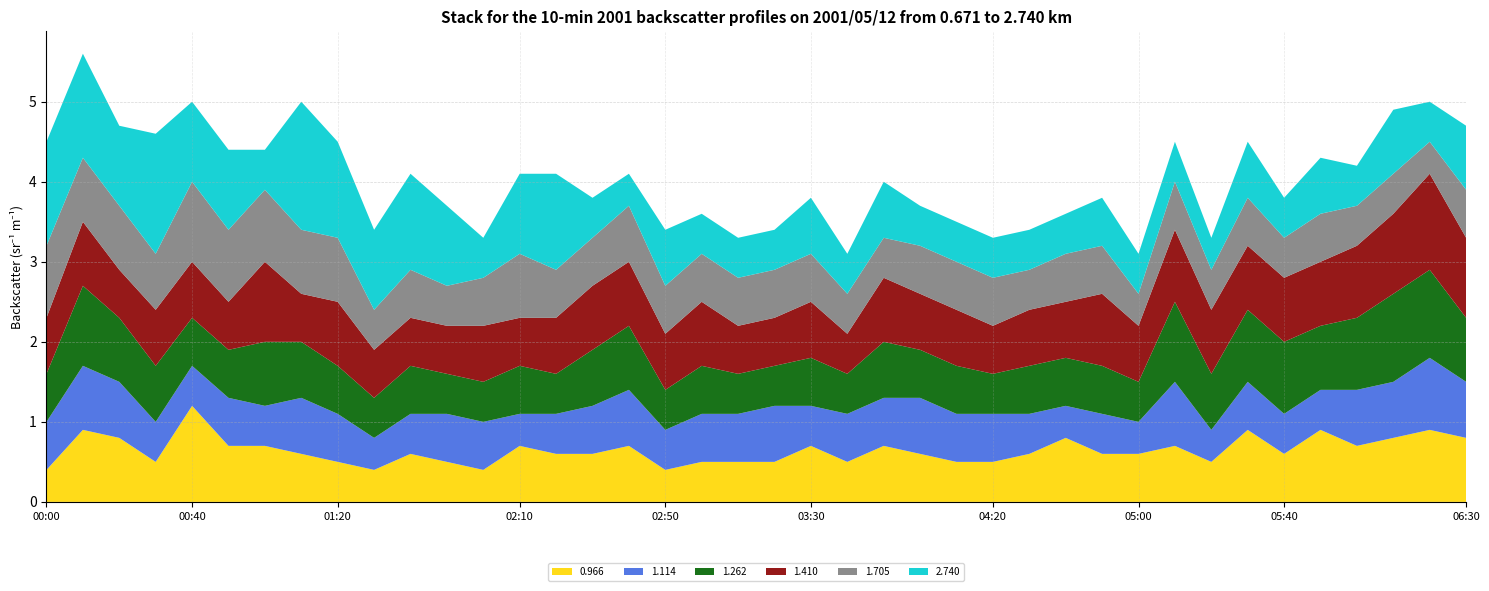

Reading left to right, list all the values displayed in this chart.

0.966: 00:00=0.4	00:10=0.9	00:20=0.8	00:30=0.5	00:40=1.2	00:50=0.7	01:00=0.7	01:10=0.6	01:20=0.5	01:30=0.4	01:40=0.6	01:50=0.5	02:00=0.4	02:10=0.7	02:20=0.6	02:30=0.6	02:40=0.7	02:50=0.4	03:00=0.5	03:10=0.5	03:20=0.5	03:30=0.7	03:40=0.5	03:50=0.7	04:00=0.6	04:10=0.5	04:20=0.5	04:30=0.6	04:40=0.8	04:50=0.6	05:00=0.6	05:10=0.7	05:20=0.5	05:30=0.9	05:40=0.6	05:50=0.9	06:00=0.7	06:10=0.8	06:20=0.9	06:30=0.8
1.114: 00:00=0.6	00:10=0.8	00:20=0.7	00:30=0.5	00:40=0.5	00:50=0.6	01:00=0.5	01:10=0.7	01:20=0.6	01:30=0.4	01:40=0.5	01:50=0.6	02:00=0.6	02:10=0.4	02:20=0.5	02:30=0.6	02:40=0.7	02:50=0.5	03:00=0.6	03:10=0.6	03:20=0.7	03:30=0.5	03:40=0.6	03:50=0.6	04:00=0.7	04:10=0.6	04:20=0.6	04:30=0.5	04:40=0.4	04:50=0.5	05:00=0.4	05:10=0.8	05:20=0.4	05:30=0.6	05:40=0.5	05:50=0.5	06:00=0.7	06:10=0.7	06:20=0.9	06:30=0.7
1.262: 00:00=0.6	00:10=1.0	00:20=0.8	00:30=0.7	00:40=0.6	00:50=0.6	01:00=0.8	01:10=0.7	01:20=0.6	01:30=0.5	01:40=0.6	01:50=0.5	02:00=0.5	02:10=0.6	02:20=0.5	02:30=0.7	02:40=0.8	02:50=0.5	03:00=0.6	03:10=0.5	03:20=0.5	03:30=0.6	03:40=0.5	03:50=0.7	04:00=0.6	04:10=0.6	04:20=0.5	04:30=0.6	04:40=0.6	04:50=0.6	05:00=0.5	05:10=1.0	05:20=0.7	05:30=0.9	05:40=0.9	05:50=0.8	06:00=0.9	06:10=1.1	06:20=1.1	06:30=0.8
1.410: 00:00=0.7	00:10=0.8	00:20=0.6	00:30=0.7	00:40=0.7	00:50=0.6	01:00=1.0	01:10=0.6	01:20=0.8	01:30=0.6	01:40=0.6	01:50=0.6	02:00=0.7	02:10=0.6	02:20=0.7	02:30=0.8	02:40=0.8	02:50=0.7	03:00=0.8	03:10=0.6	03:20=0.6	03:30=0.7	03:40=0.5	03:50=0.8	04:00=0.7	04:10=0.7	04:20=0.6	04:30=0.7	04:40=0.7	04:50=0.9	05:00=0.7	05:10=0.9	05:20=0.8	05:30=0.8	05:40=0.8	05:50=0.8	06:00=0.9	06:10=1.0	06:20=1.2	06:30=1.0
1.705: 00:00=0.9	00:10=0.8	00:20=0.8	00:30=0.7	00:40=1.0	00:50=0.9	01:00=0.9	01:10=0.8	01:20=0.8	01:30=0.5	01:40=0.6	01:50=0.5	02:00=0.6	02:10=0.8	02:20=0.6	02:30=0.6	02:40=0.7	02:50=0.6	03:00=0.6	03:10=0.6	03:20=0.6	03:30=0.6	03:40=0.5	03:50=0.5	04:00=0.6	04:10=0.6	04:20=0.6	04:30=0.5	04:40=0.6	04:50=0.6	05:00=0.4	05:10=0.6	05:20=0.5	05:30=0.6	05:40=0.5	05:50=0.6	06:00=0.5	06:10=0.5	06:20=0.4	06:30=0.6
2.740: 00:00=1.3	00:10=1.3	00:20=1.0	00:30=1.5	00:40=1.0	00:50=1.0	01:00=0.5	01:10=1.6	01:20=1.2	01:30=1.0	01:40=1.2	01:50=1.0	02:00=0.5	02:10=1.0	02:20=1.2	02:30=0.5	02:40=0.4	02:50=0.7	03:00=0.5	03:10=0.5	03:20=0.5	03:30=0.7	03:40=0.5	03:50=0.7	04:00=0.5	04:10=0.5	04:20=0.5	04:30=0.5	04:40=0.5	04:50=0.6	05:00=0.5	05:10=0.5	05:20=0.4	05:30=0.7	05:40=0.5	05:50=0.7	06:00=0.5	06:10=0.8	06:20=0.5	06:30=0.8